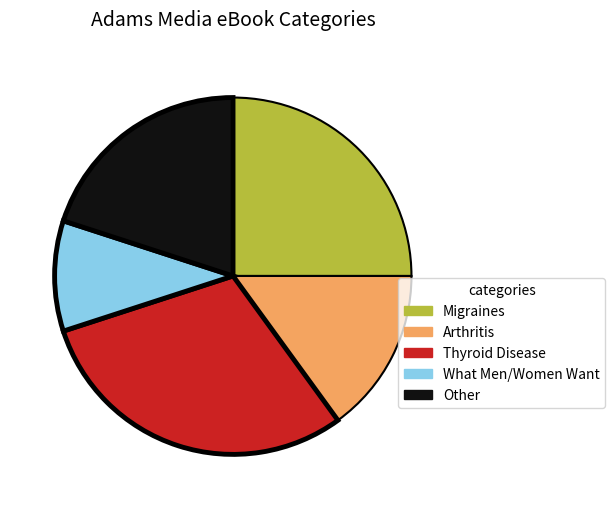

Between Migraines and Thyroid Disease, which is larger?

Thyroid Disease